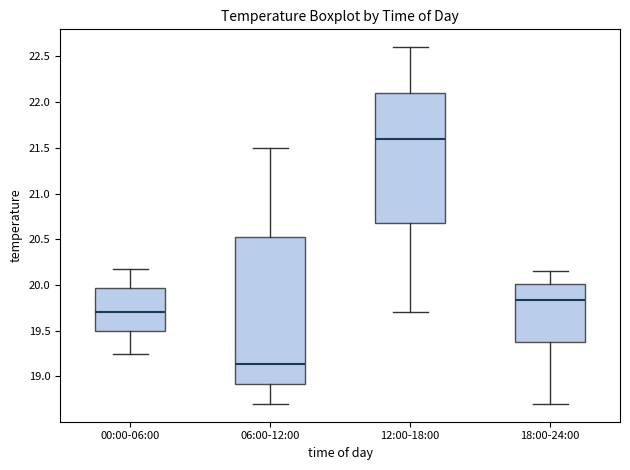

Reading left to right, read every box against the y-axis: the position of its median line, the range the box covers, and the ends of its whiskers. The values are not printed on the chart, so give them approximately, as read against the axis.

00:00-06:00: median 19.70, box 19.50 to 19.95, whiskers 19.25 to 20.15
06:00-12:00: median 19.15, box 18.90 to 20.55, whiskers 18.70 to 21.50
12:00-18:00: median 21.60, box 20.70 to 22.10, whiskers 19.70 to 22.60
18:00-24:00: median 19.85, box 19.40 to 20.00, whiskers 18.70 to 20.15